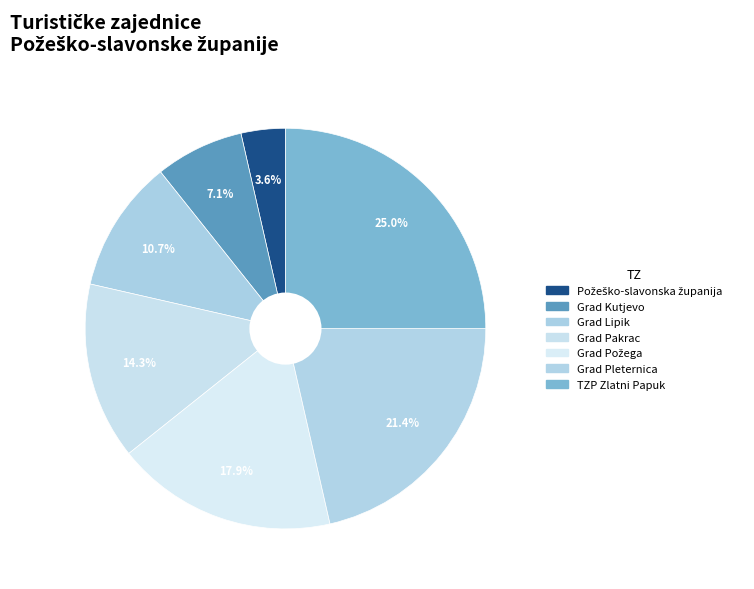

True or false: Grad Pakrac accounts for 20% of the total.

False